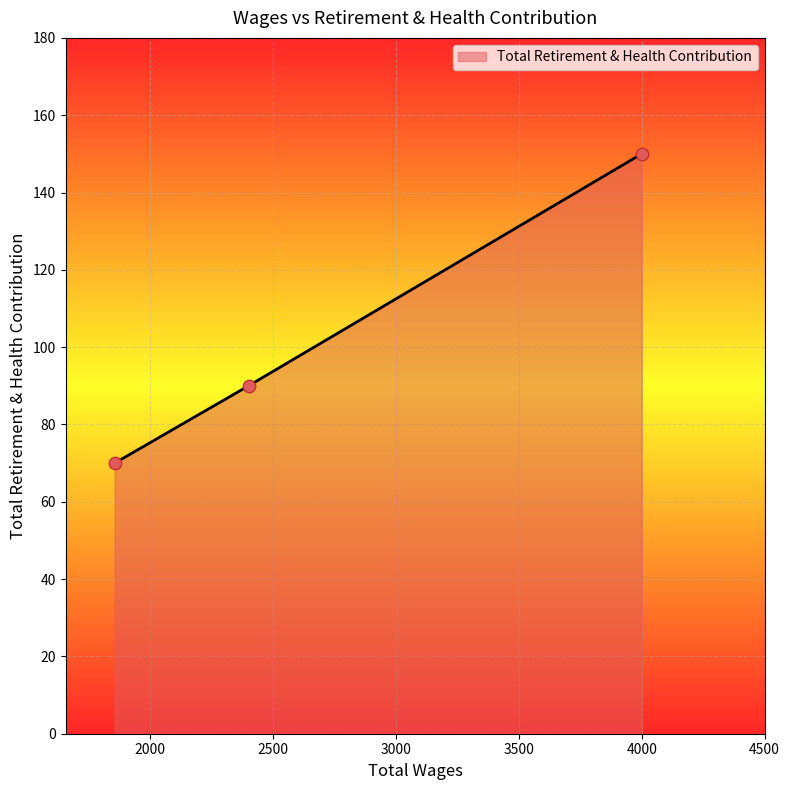

What is the greatest value displayed?

150